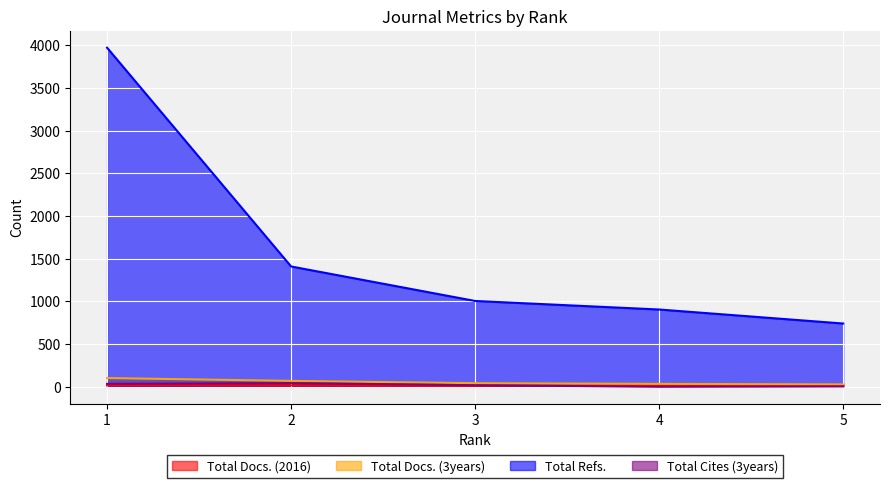

Is it true that Total Cites (3years) equals 2 at 5?

False